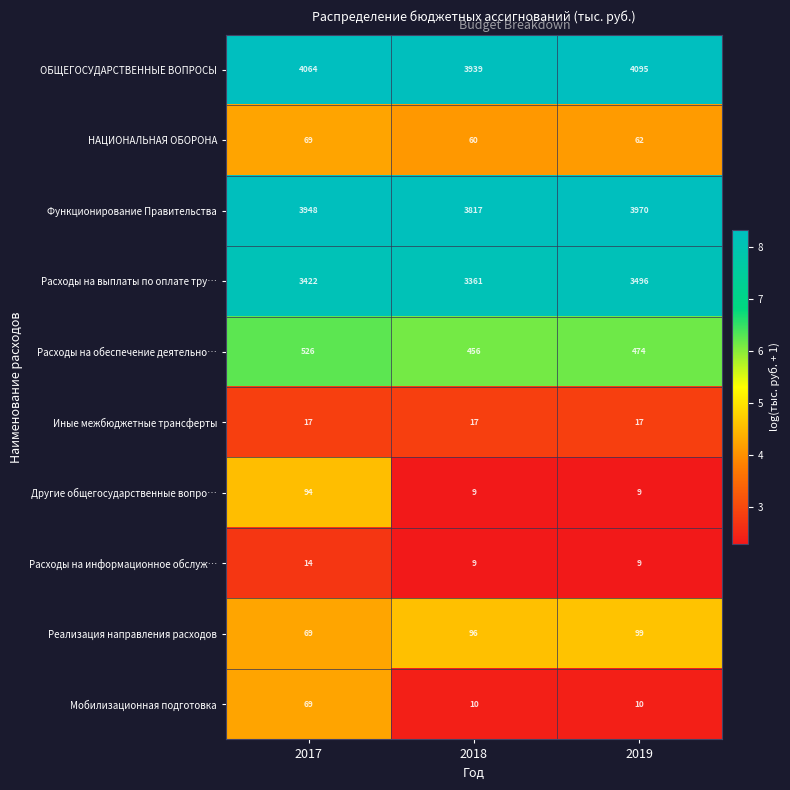

Reading left to right, list all the values displayed in this chart.

ОБЩЕГОСУДАРСТВЕННЫЕ ВОПРОСЫ: 2017=4064	2018=3939	2019=4095
НАЦИОНАЛЬНАЯ ОБОРОНА: 2017=69	2018=60	2019=62
Функционирование Правительства: 2017=3948	2018=3817	2019=3970
Расходы на выплаты по оплате тру…: 2017=3422	2018=3361	2019=3496
Расходы на обеспечение деятельно…: 2017=526	2018=456	2019=474
Иные межбюджетные трансферты: 2017=17	2018=17	2019=17
Другие общегосударственные вопро…: 2017=94	2018=9	2019=9
Расходы на информационное обслуж…: 2017=14	2018=9	2019=9
Реализация направления расходов: 2017=69	2018=96	2019=99
Мобилизационная подготовка: 2017=69	2018=10	2019=10